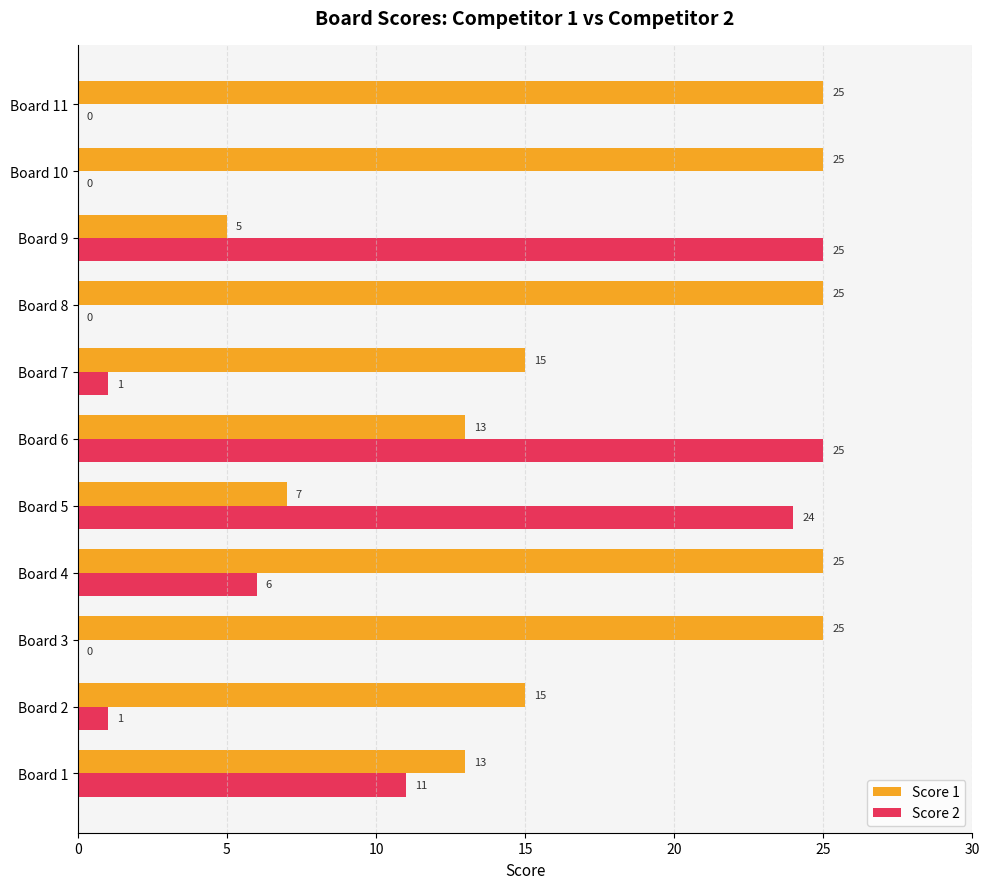

Between Board 6 and Board 9, which series saw the biggest shift?

Score 1